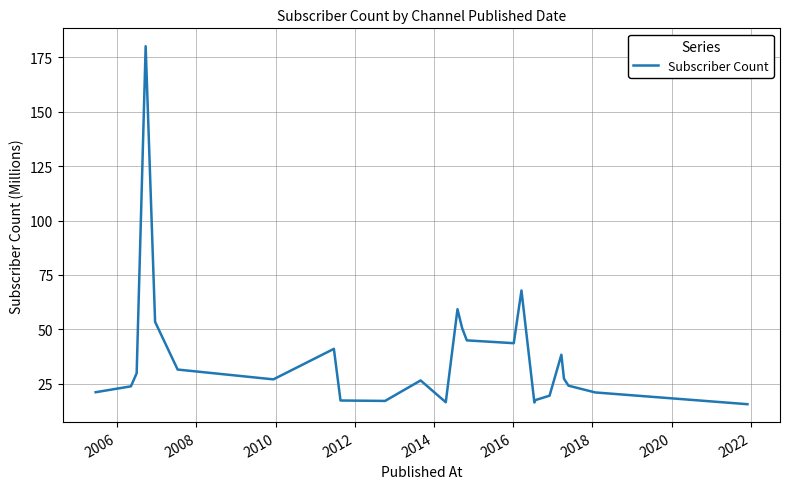

What is the average value?

37.3